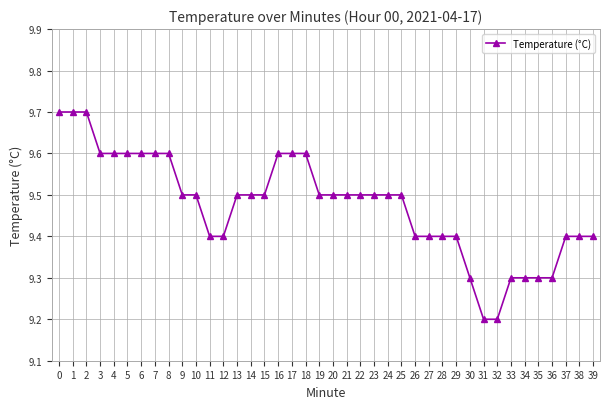

The chart shows a value of 9.6 at 6. True or false?

True